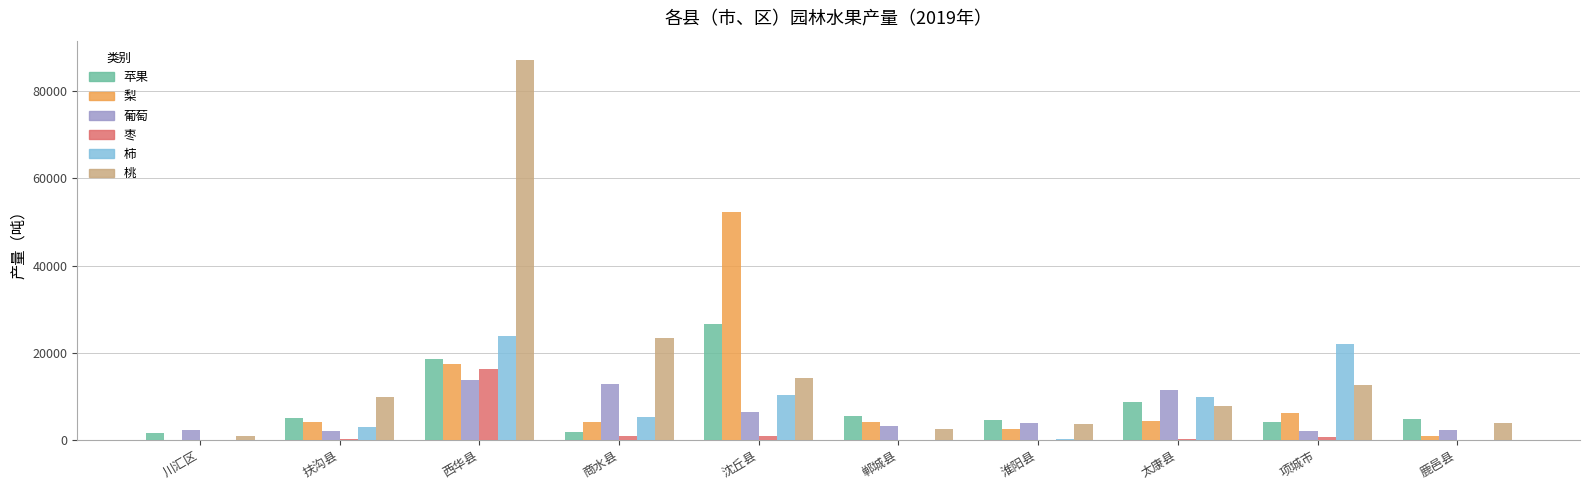

Which series has the largest total across all categories?

桃